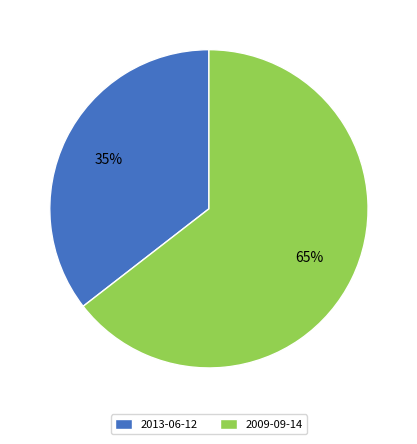

What is the majority slice?

2009-09-14